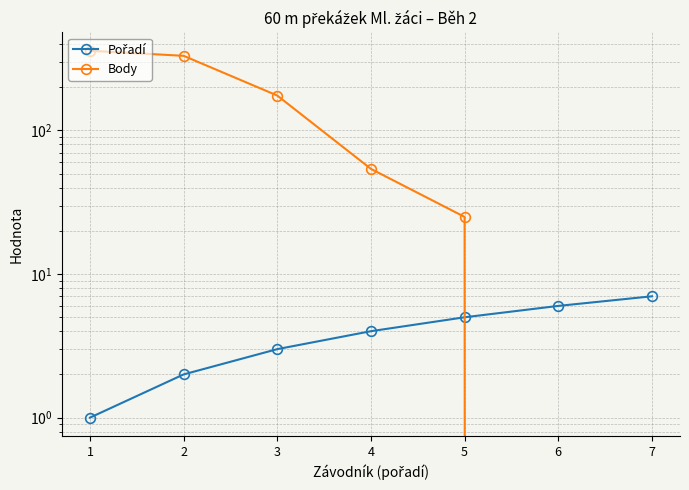

What is the difference between the Pořadí values at 7 and 1?

6